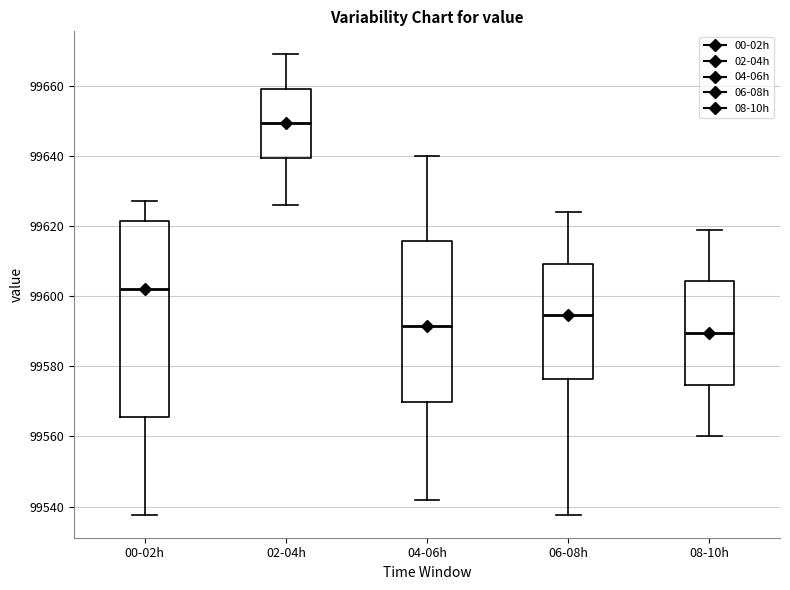

Which box is the tallest, from its lower edge to its upper edge?

00-02h